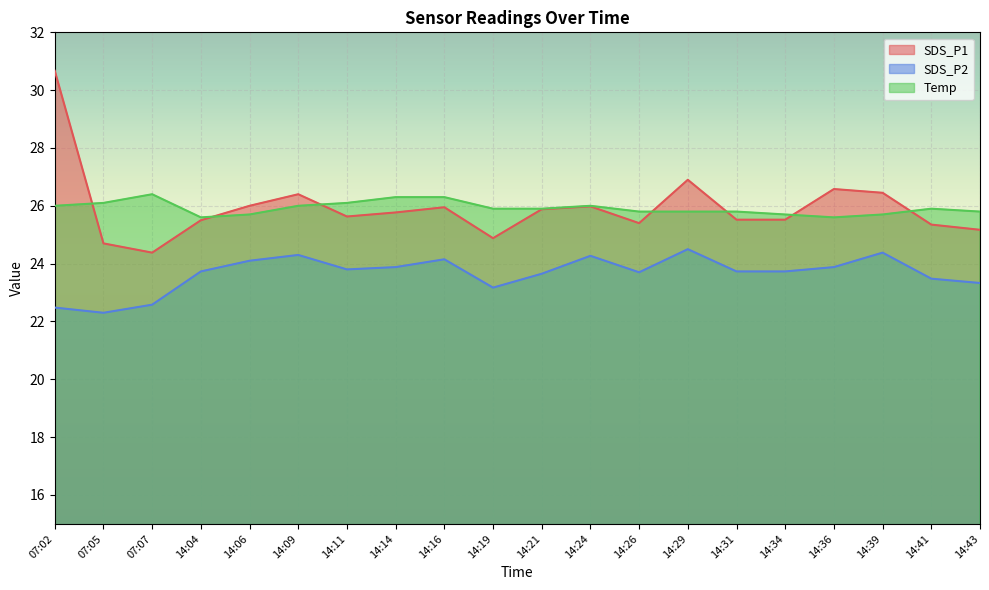

Which label corresponds to the largest value in the chart?

07:02